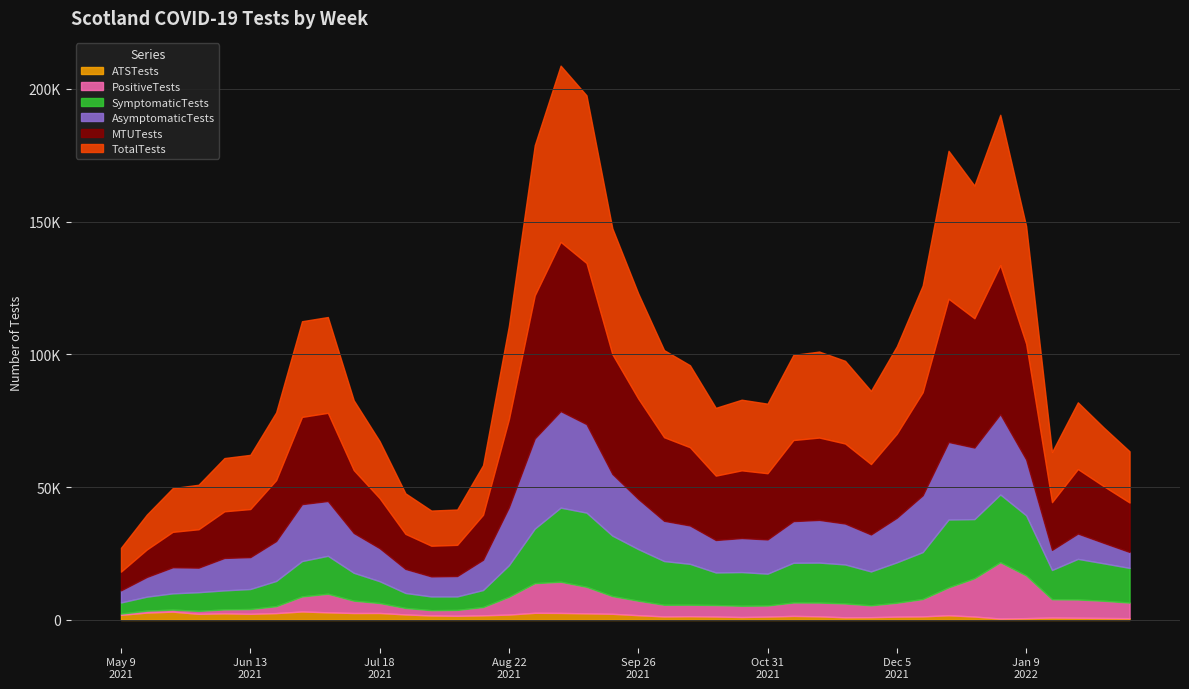

How many data points in TotalTests are less than 27550?

20